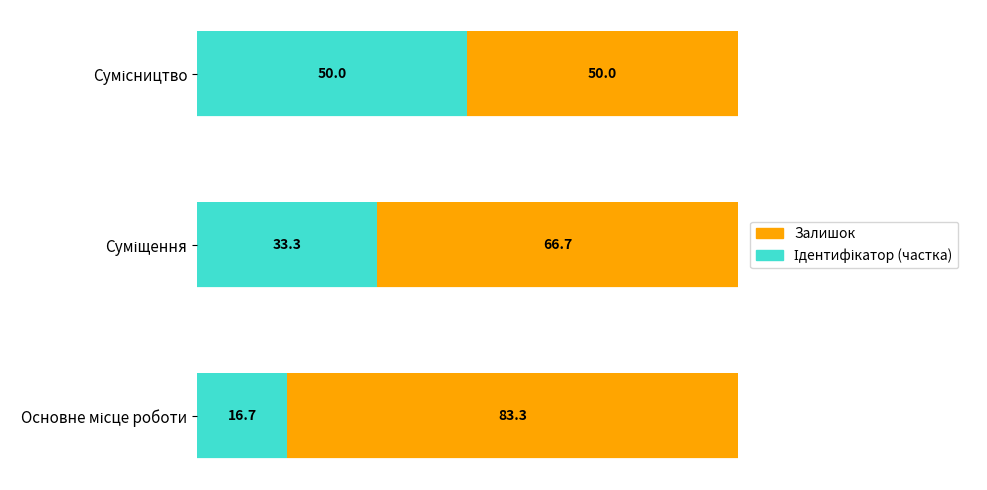

Rank the series by their maximum value, from highest to lowest.

Залишок, Ідентифікатор (частка)